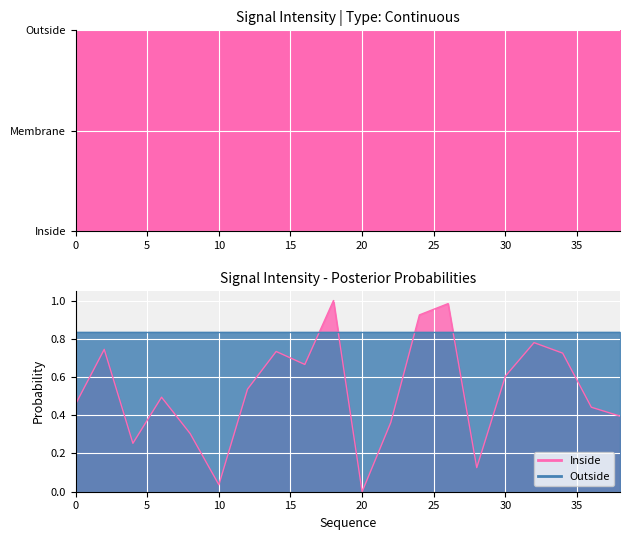

Which has a higher value, 4 or 8?

8